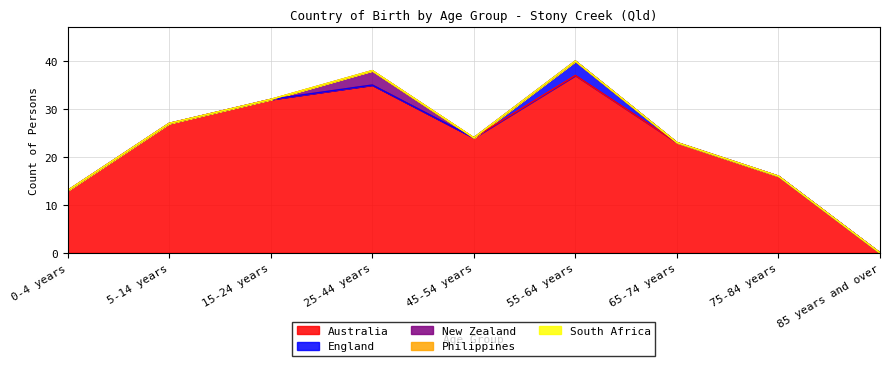

Which series has the largest total across all categories?

Australia